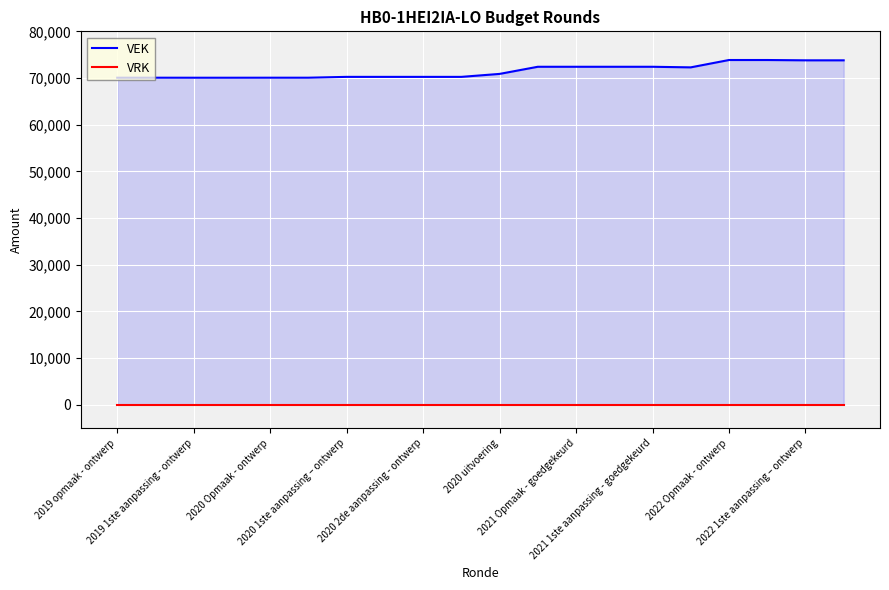

True or false: VEK has more than 2 points higher than both neighbors.

False